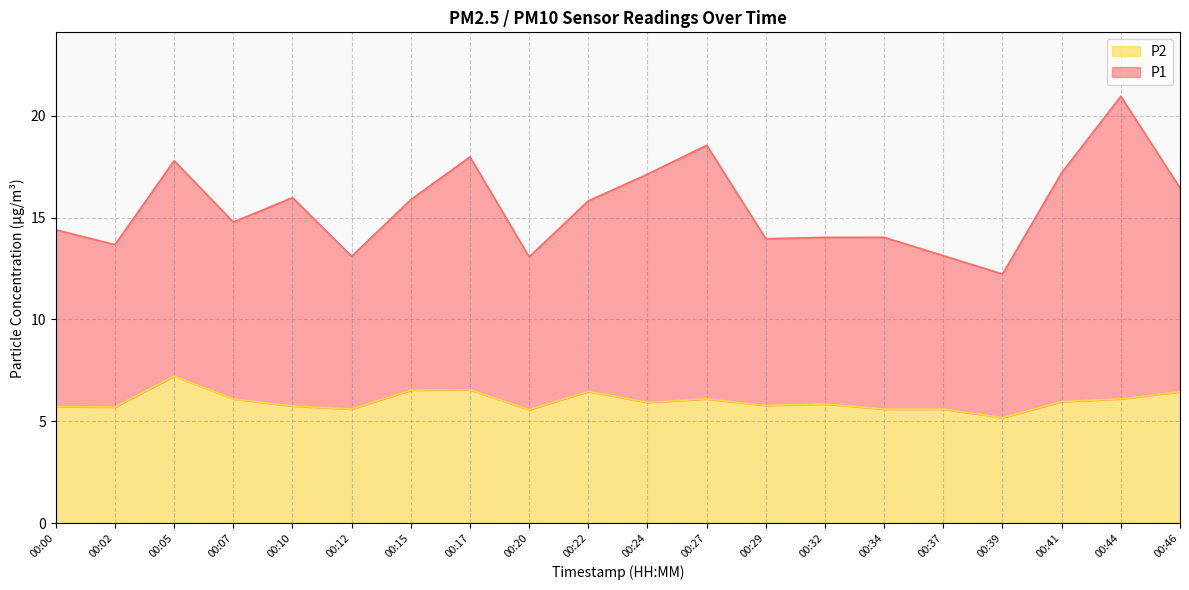

What is the value of the P1 point at the 7th from the left?

15.9